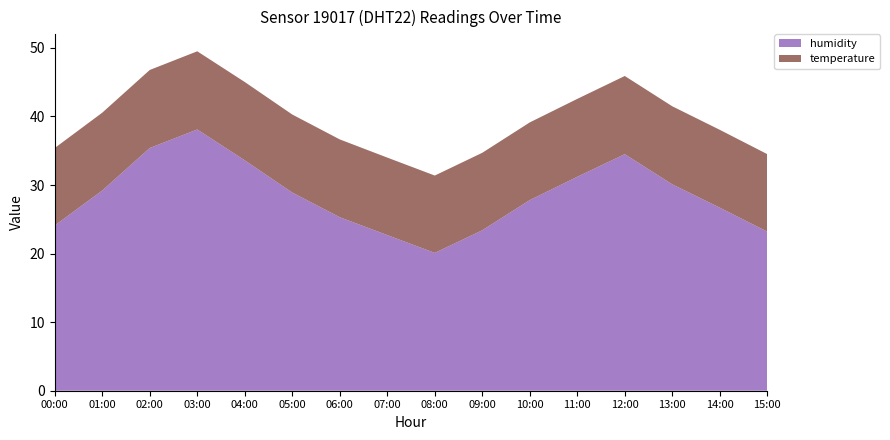

Reading right to left, extract all data points from this chart.

humidity: 15:00=23.2	14:00=26.7	13:00=30.1	12:00=34.5	11:00=31.2	10:00=27.8	09:00=23.4	08:00=20.1	07:00=22.7	06:00=25.3	05:00=28.9	04:00=33.6	03:00=38.1	02:00=35.4	01:00=29.2	00:00=24.1
temperature: 15:00=11.3	14:00=11.3	13:00=11.4	12:00=11.4	11:00=11.4	10:00=11.3	09:00=11.3	08:00=11.3	07:00=11.3	06:00=11.3	05:00=11.4	04:00=11.4	03:00=11.4	02:00=11.4	01:00=11.3	00:00=11.3